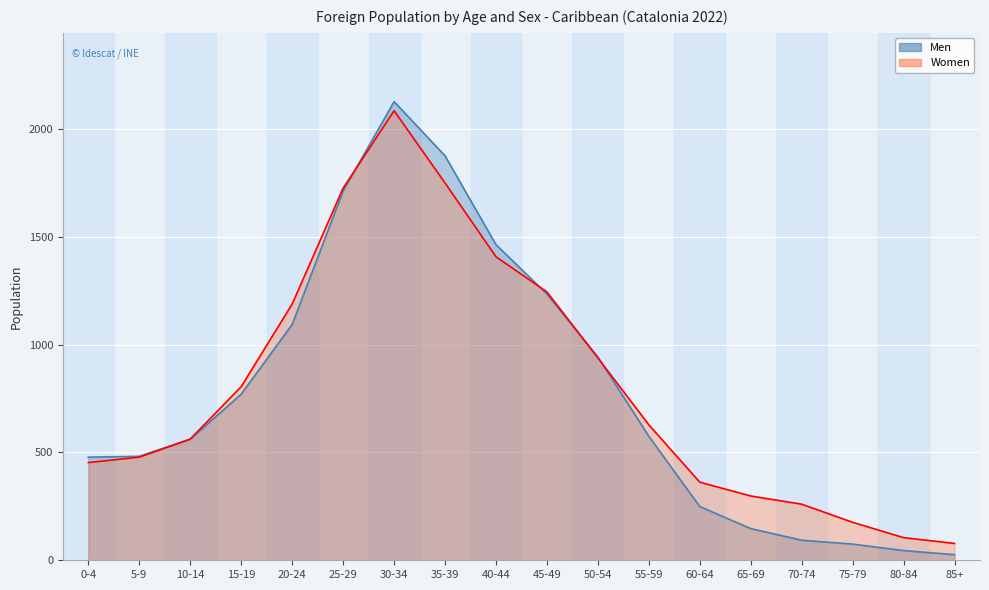

At 45-49, list the series in order from largest to smallest.

Women, Men